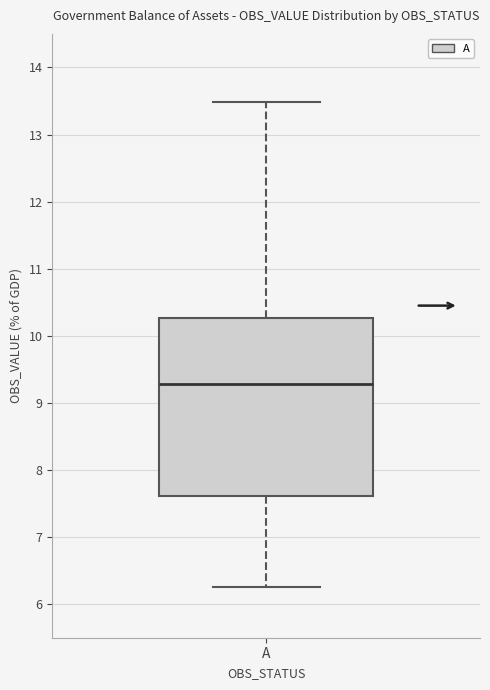

Transcribe this box plot: give where the median line is, the range the box spans, and where the two whiskers end, as read against the y-axis. The values are not printed on the chart, so give them approximately, as read against the axis.

median 9.3, box 7.6 to 10.3, whiskers 6.3 to 13.5